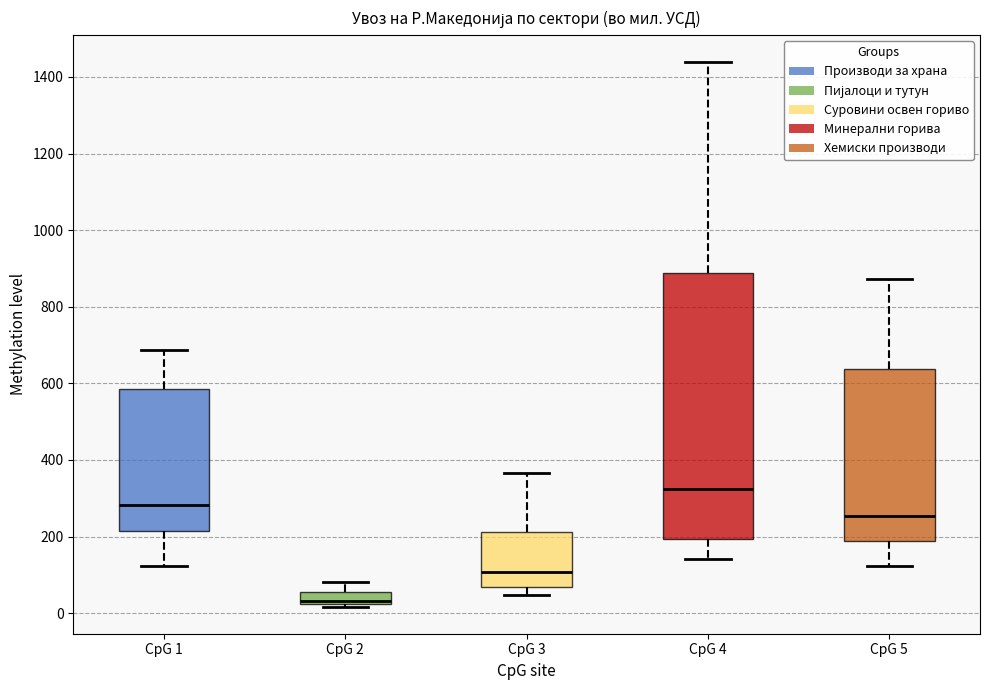

Reading left to right, transcribe this box plot: for each box, give where its median line is, the range the box spans, and where its two whiskers end, as read against the y-axis. The values are not printed on the chart, so give them approximately, as read against the axis.

CpG 1: median 280, box 220 to 580, whiskers 120 to 680
CpG 2: median 40, box 20 to 60, whiskers 20 (just below the box's lower edge) to 80
CpG 3: median 100, box 60 to 220, whiskers 40 to 360
CpG 4: median 320, box 200 to 880, whiskers 140 to 1440
CpG 5: median 260, box 180 to 640, whiskers 120 to 880